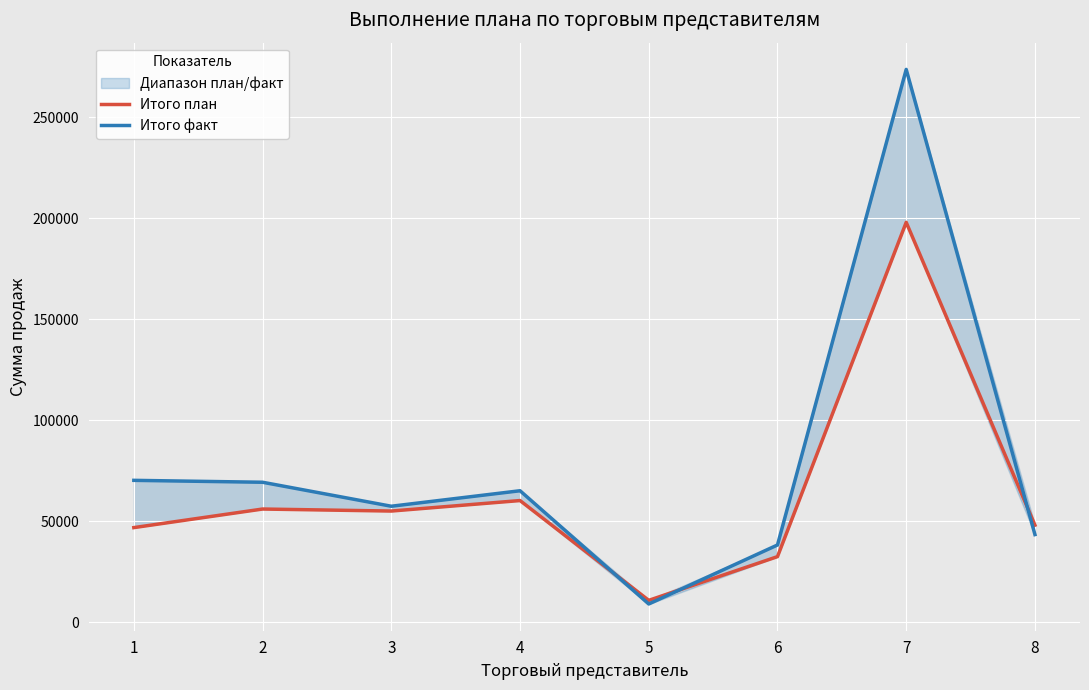

Reading right to left, extract all data points from this chart.

Итого план: 8=48000	7=198000	6=32425	5=10775	4=60200	3=55000	2=56000	1=46800
Итого факт: 8=43347	7=273730	6=38197	5=8970	4=65056	3=57384	2=69263	1=70208